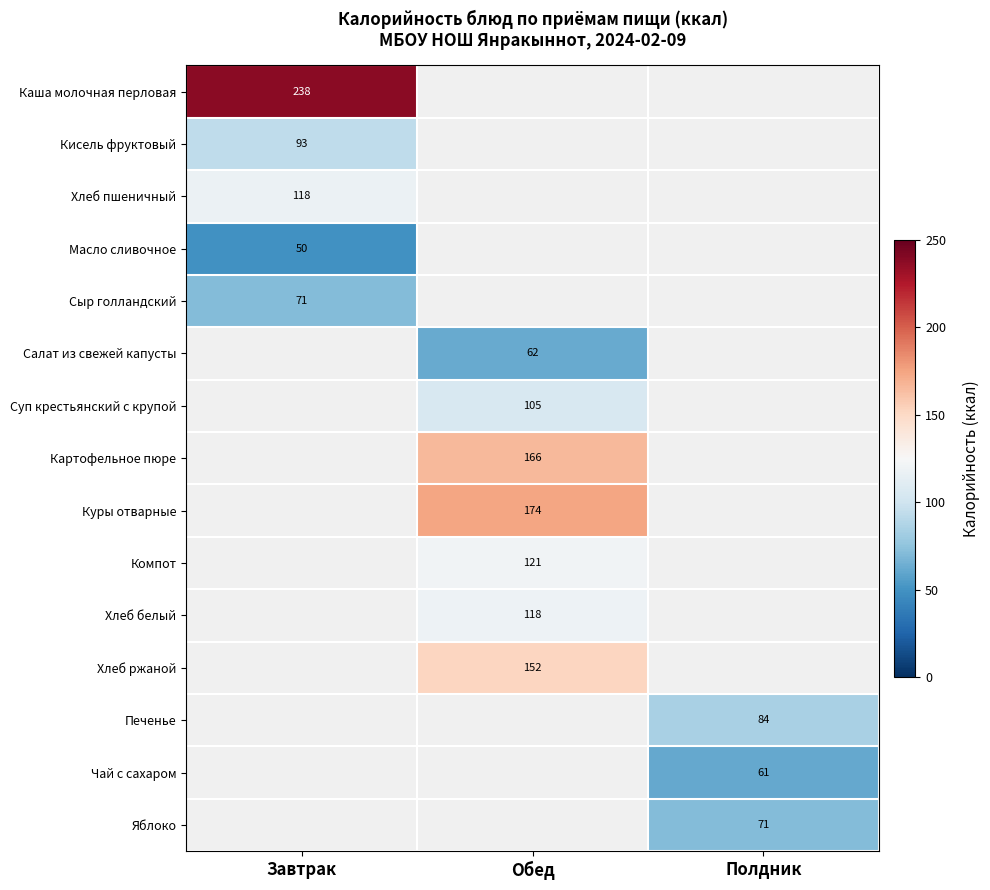

The Картофельное пюре series shows 166 at Обед. True or false?

True